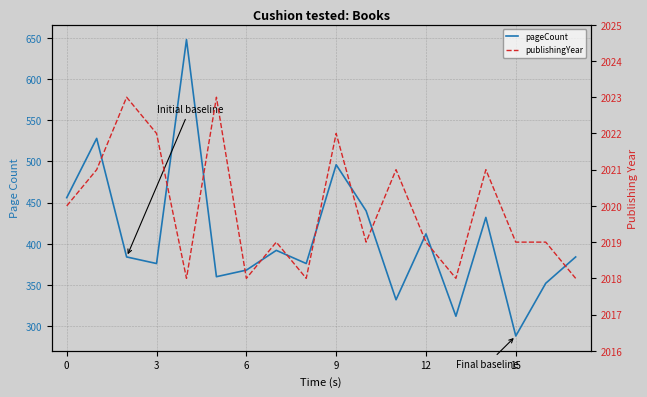

What is the sum of all pageCount values?

7336